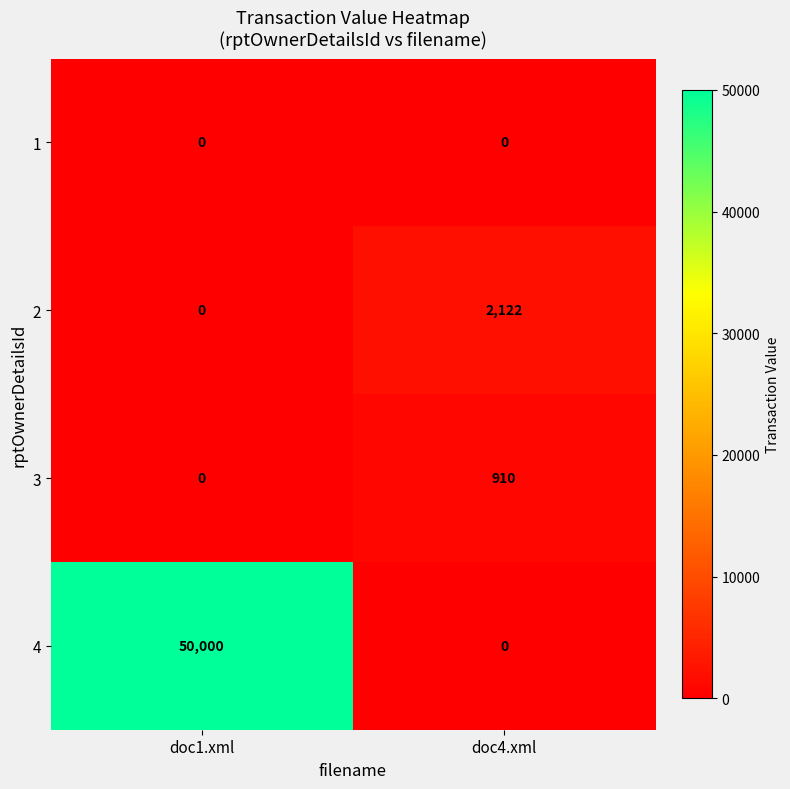

Which series has the widest spread of values?

4